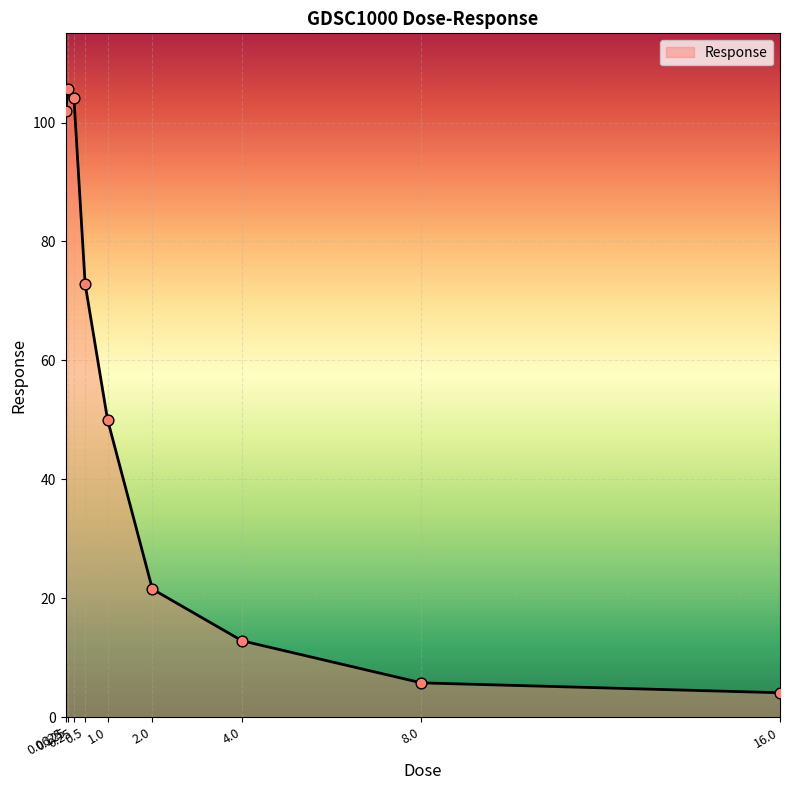

Between 2.0 and 0.125, which is larger?

0.125